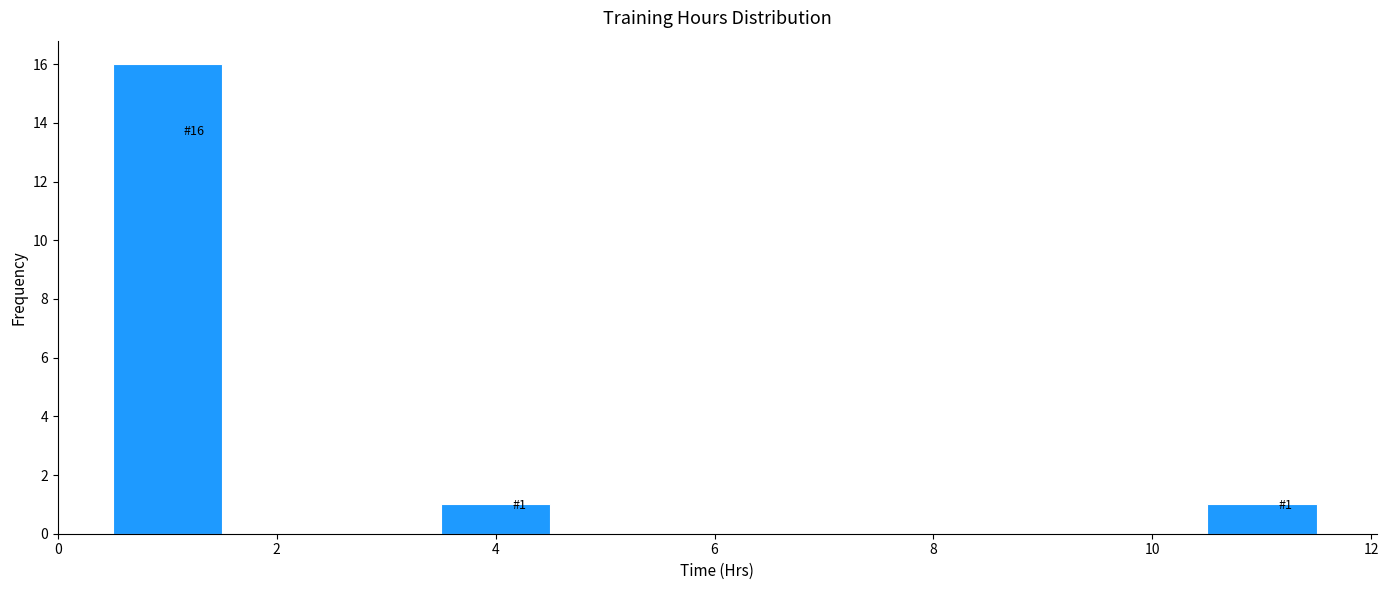

Which range on the x-axis has the tallest bar?

0.5 to 1.5